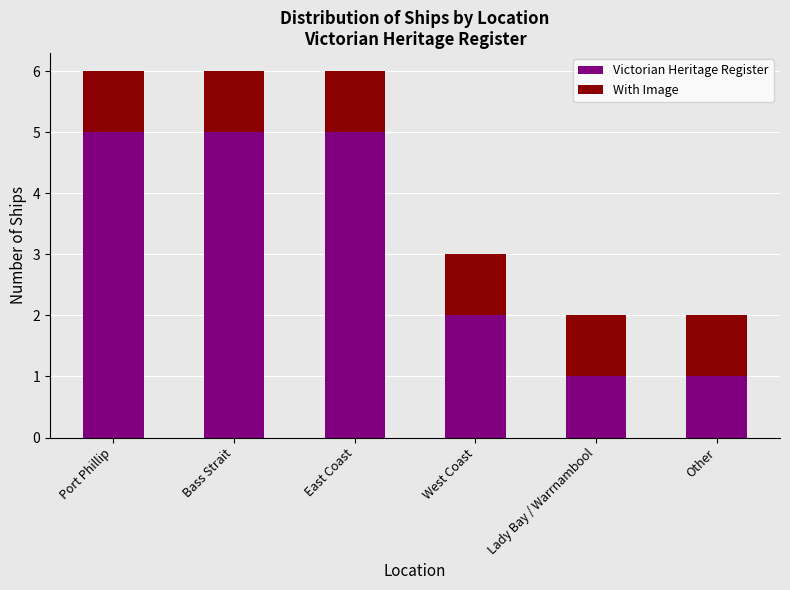

What is the highest value of the Victorian Heritage Register series?

5